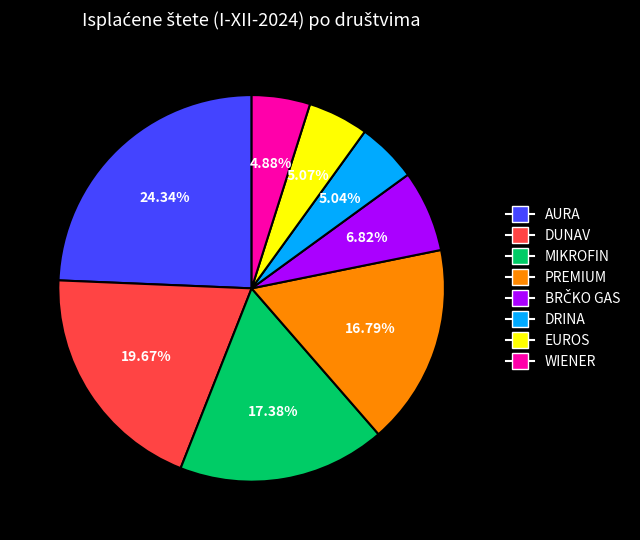

Between AURA and PREMIUM, which is larger?

AURA